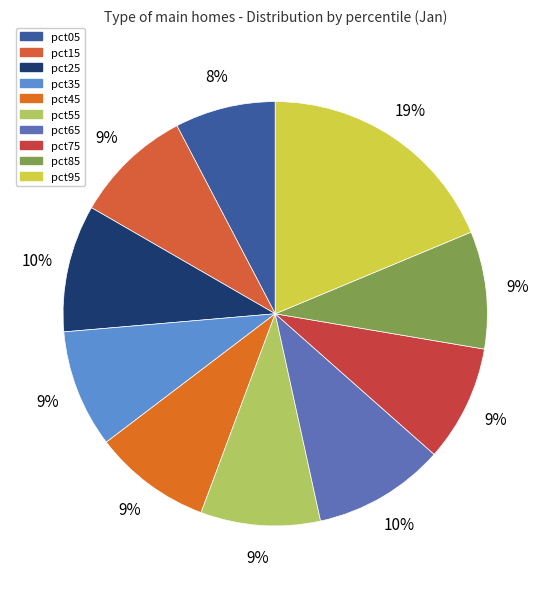

How many segments does this pie chart have?

10